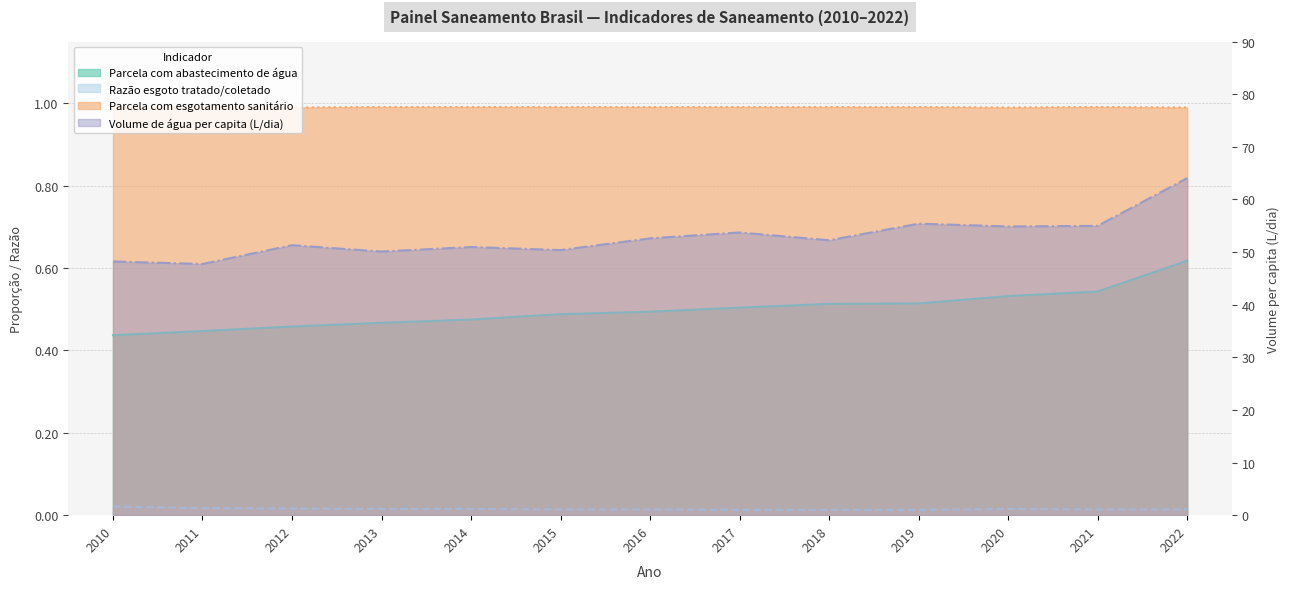

The Parcela com esgotamento sanitário series shows 0.5 at 2015. True or false?

False